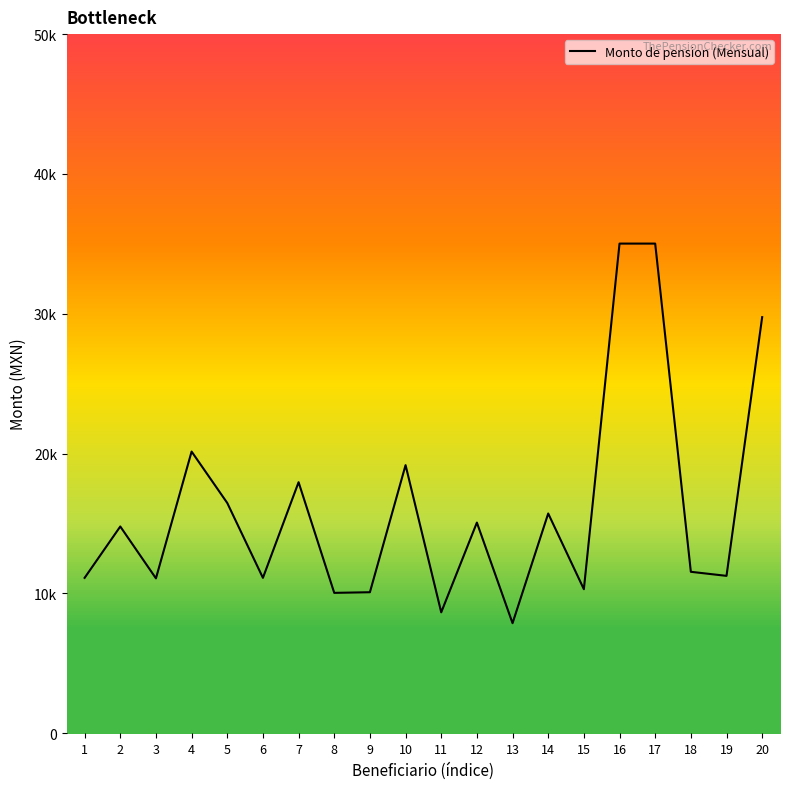

Rank the categories by value from lowest to highest.

13, 11, 8, 9, 15, 3, 1, 6, 19, 18, 2, 12, 14, 5, 7, 10, 4, 20, 16, 17